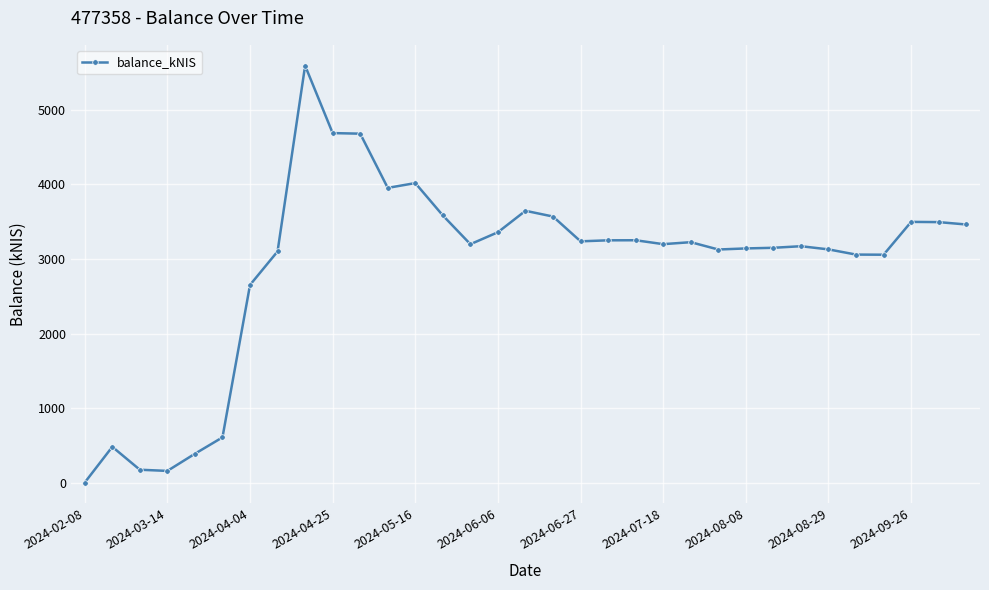

What is the maximum value shown in the chart?

5594.3